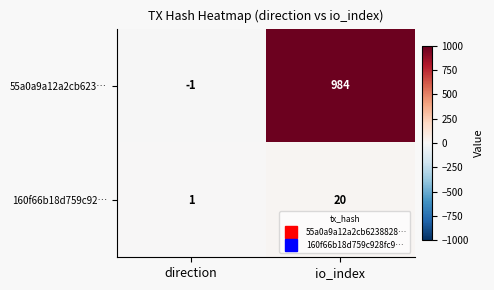

Which series has the largest total across all categories?

55a0a9a12a2cb623…